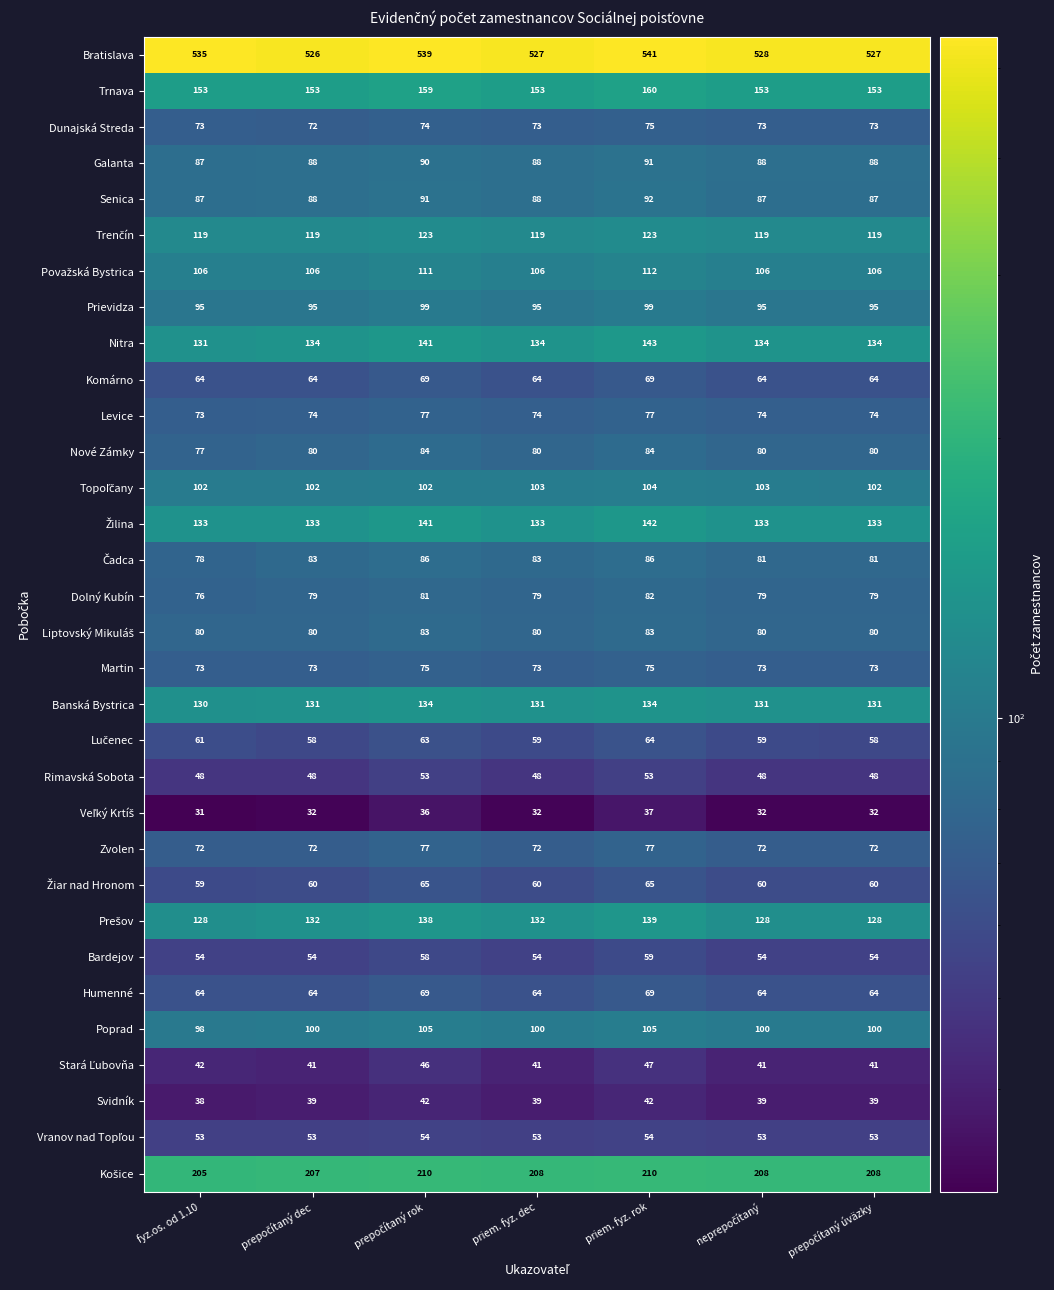

How many distinct data groups are displayed?

32